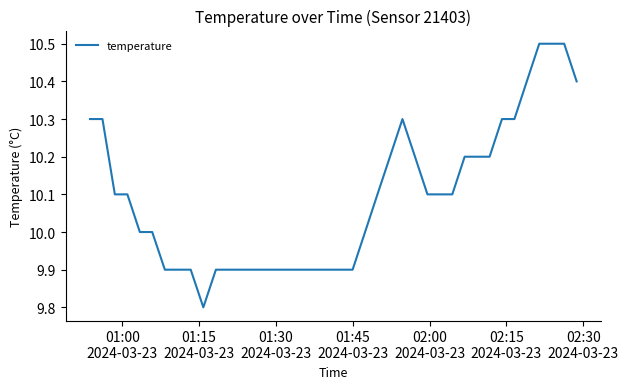

What is the maximum value shown in the chart?

10.5